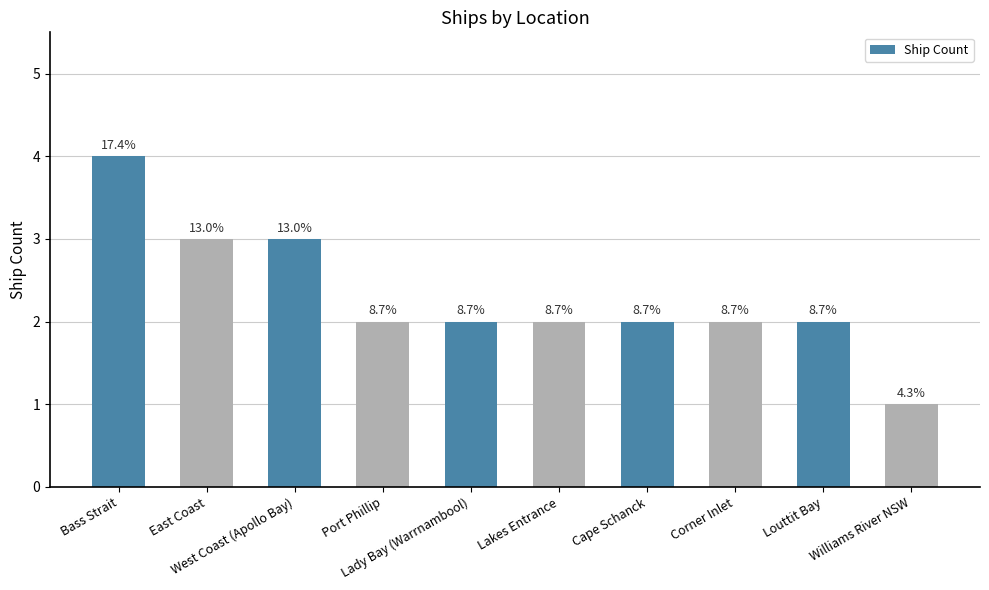

What position from the left is West Coast (Apollo Bay)?

3